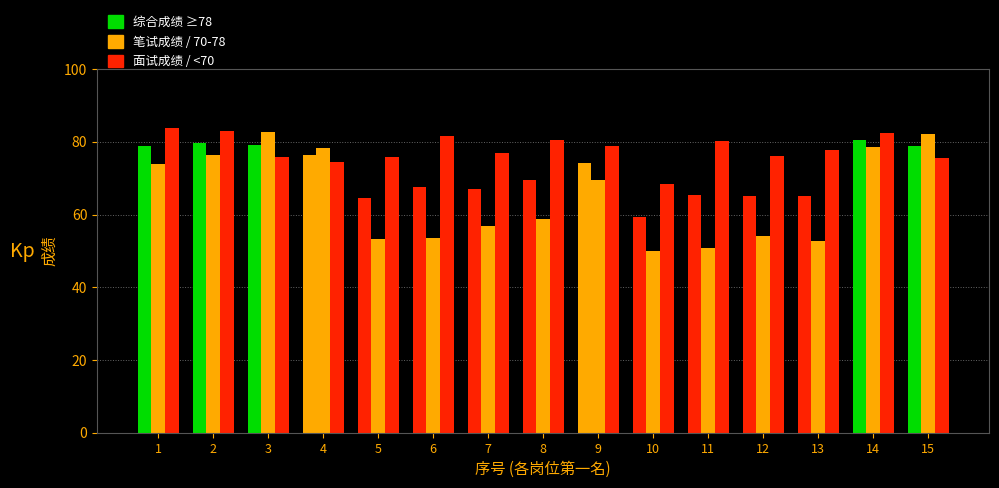

Are the bars grouped side by side (vs. stacked)?

Yes